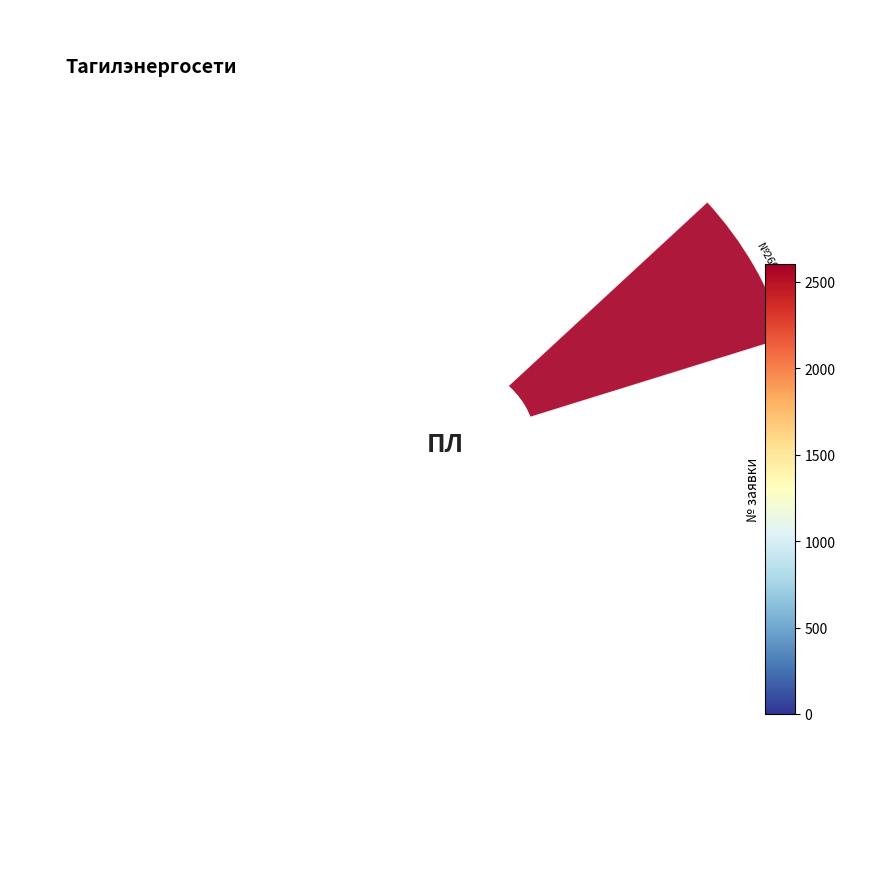

Is it true that 8 is 1% of the pie?

False